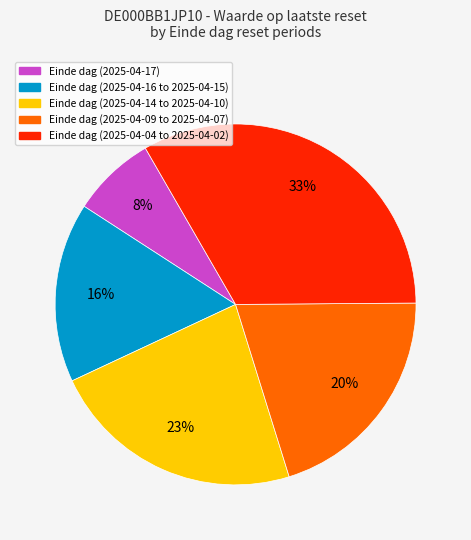

To the nearest percent, what is the average slice percentage?

20%